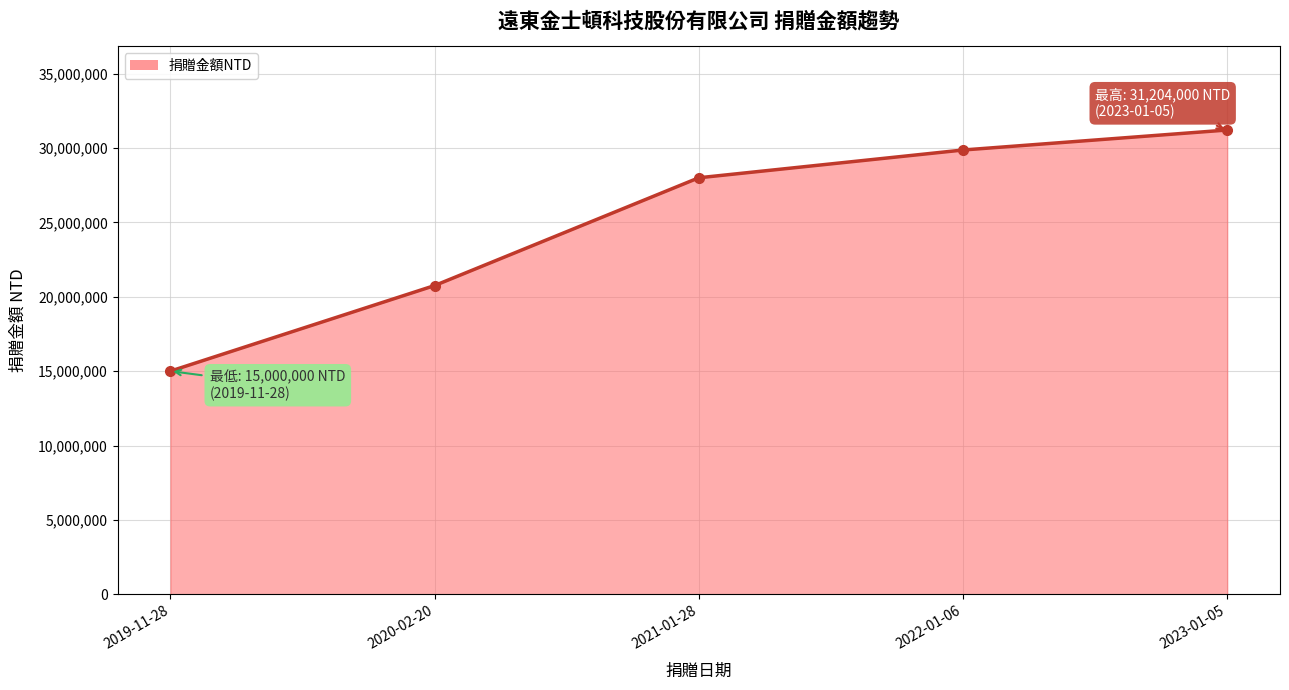

Read the value at 2023-01-05, to the nearest 50.

31204000